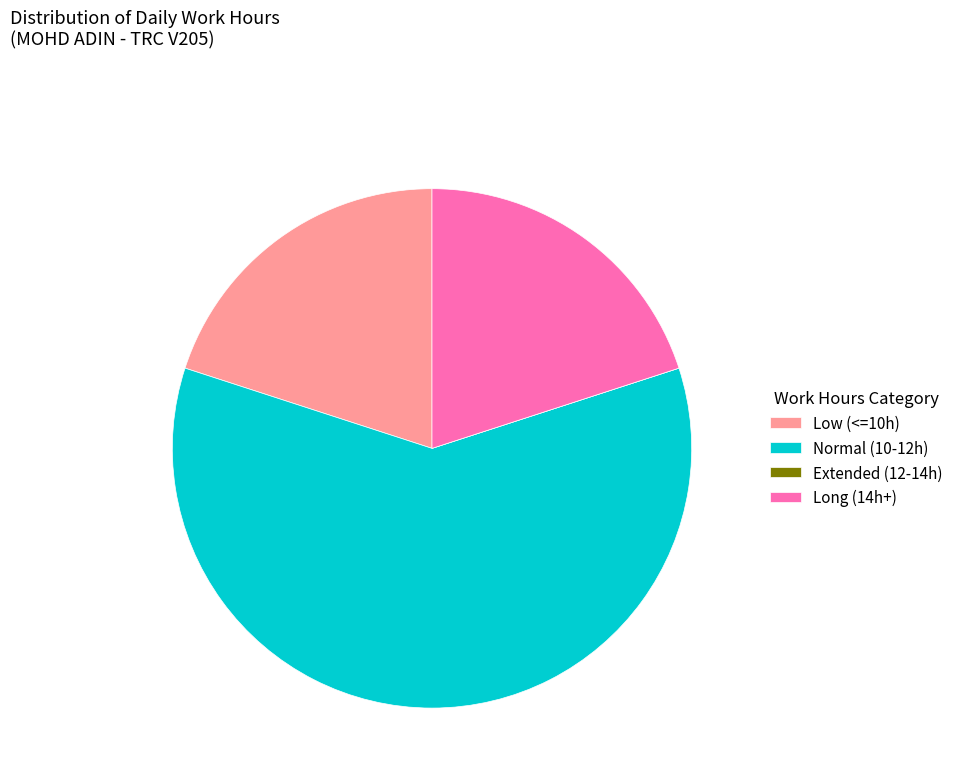

Which category has the biggest portion of the pie?

Normal (10-12h)